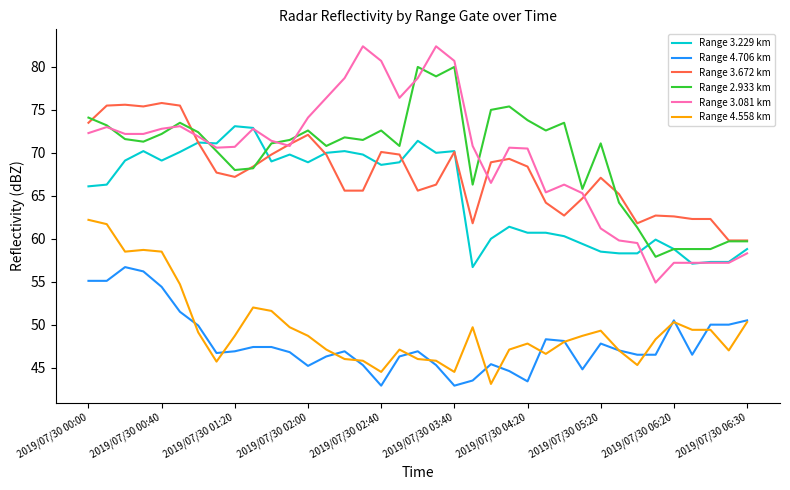

True or false: Range 4.558 km and Range 2.933 km intersect in this chart.

False